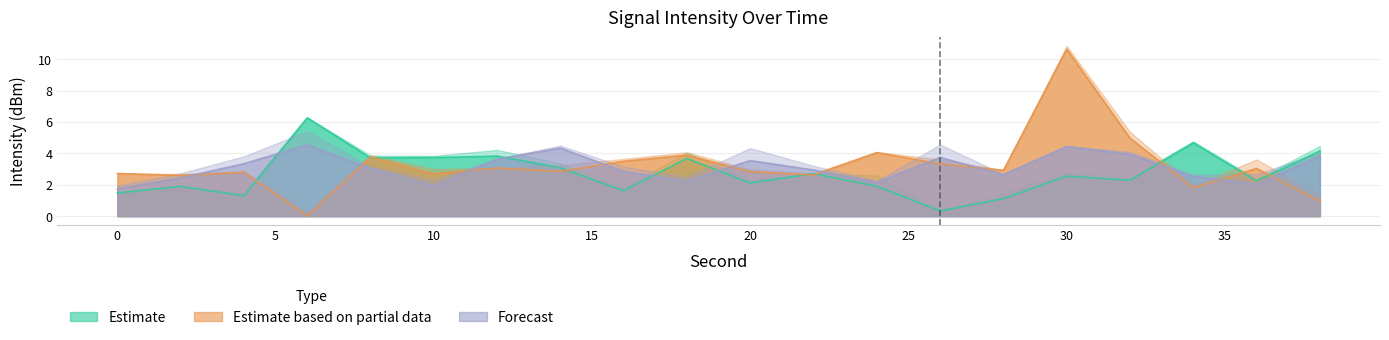

How many categories are shown in the chart?

20